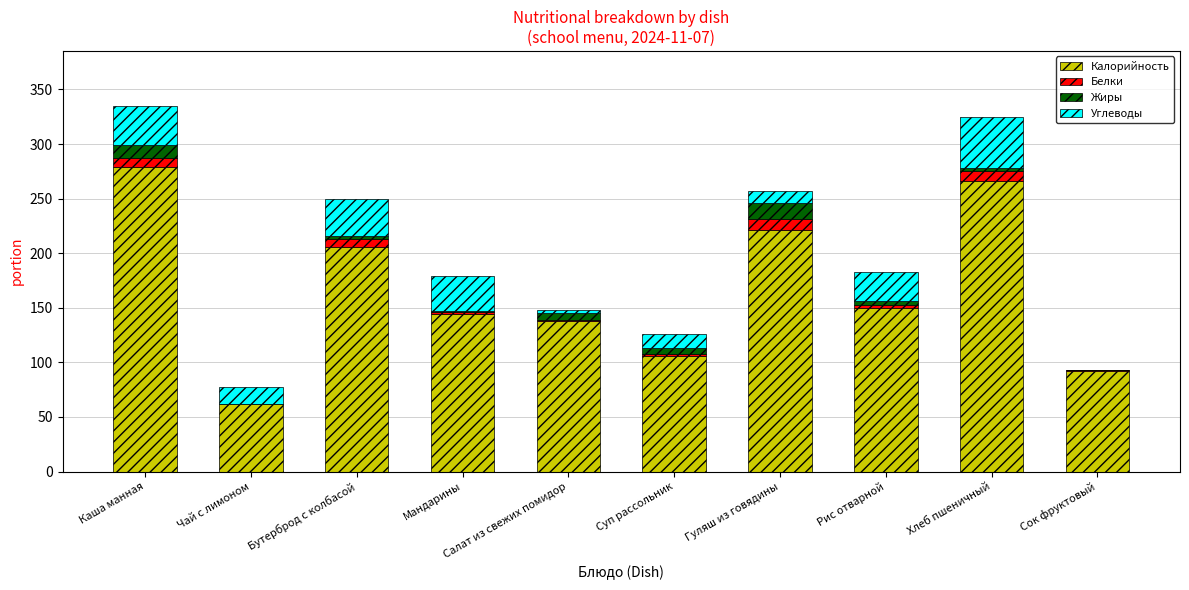

Does the chart contain stacked bars?

Yes